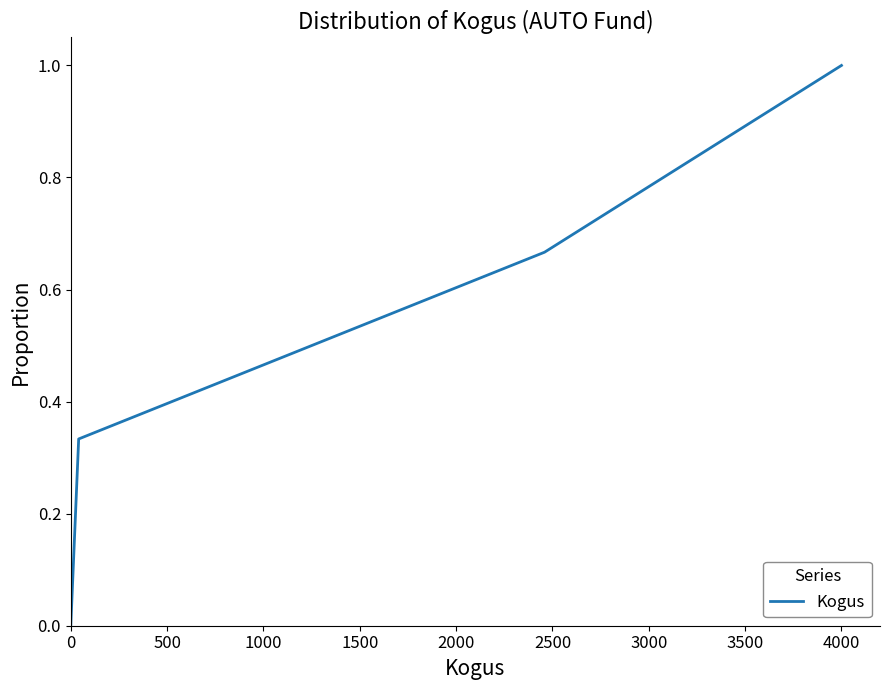

True or false: there are more than 2 points higher than both neighbors.

False